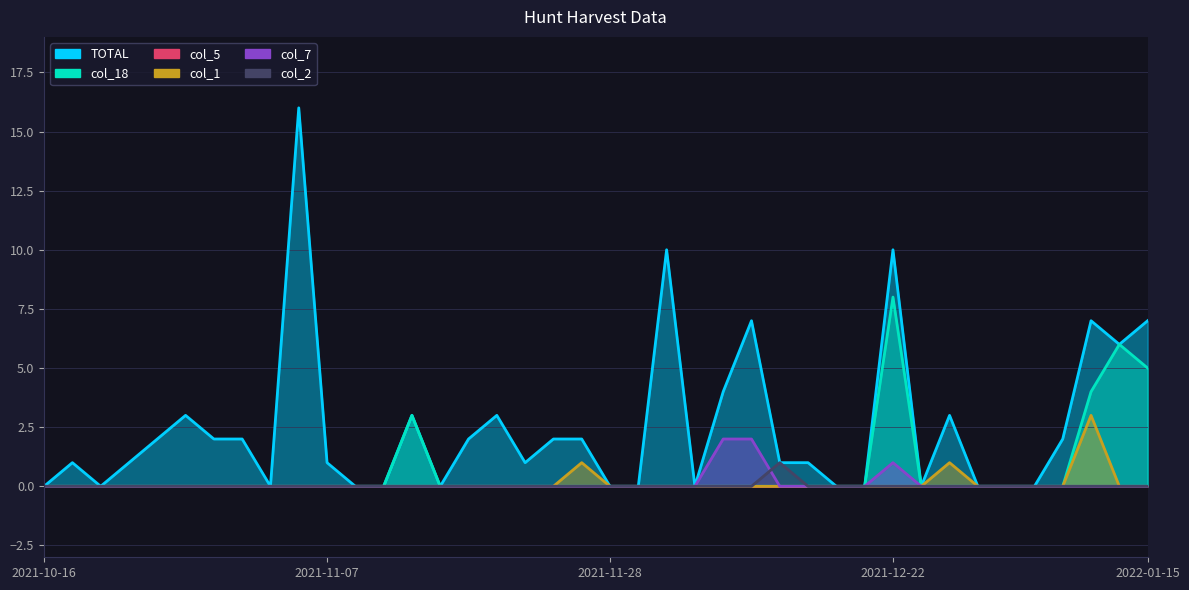

Does the chart display data point markers on the line(s)?

No